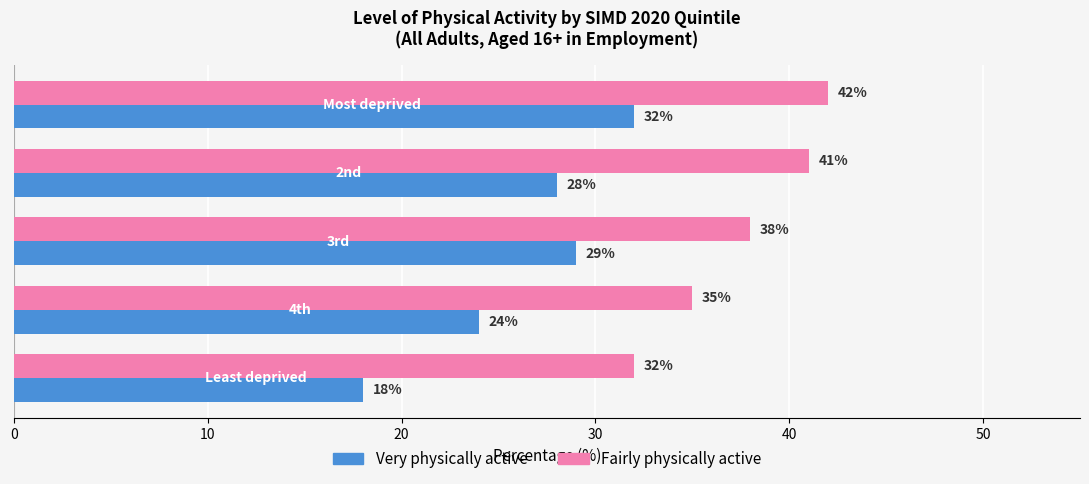

Which series has the widest spread of values?

Very physically active